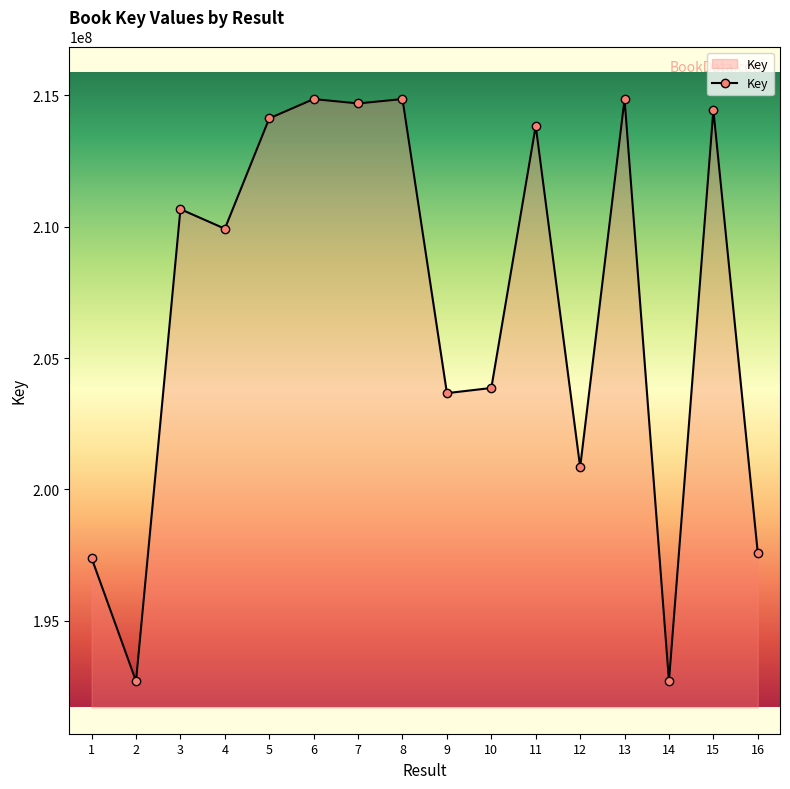

How many categories are shown in the chart?

16